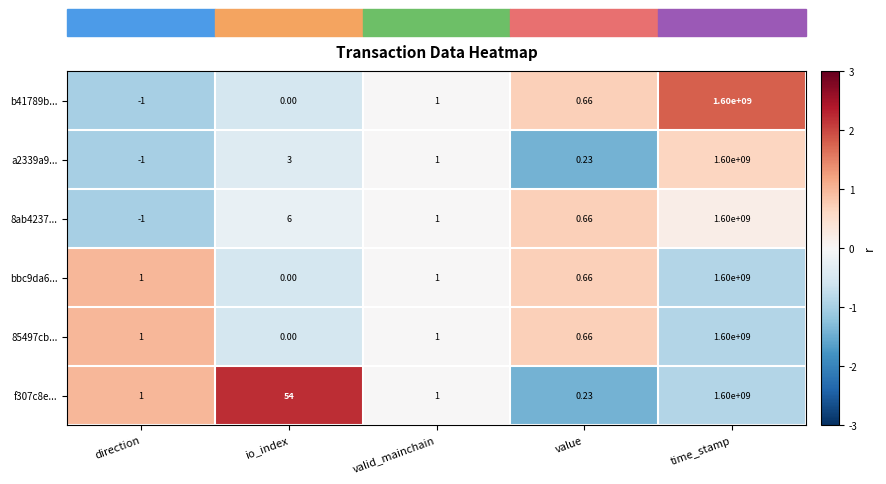

At how many categories does at least one series exceed 0?

5